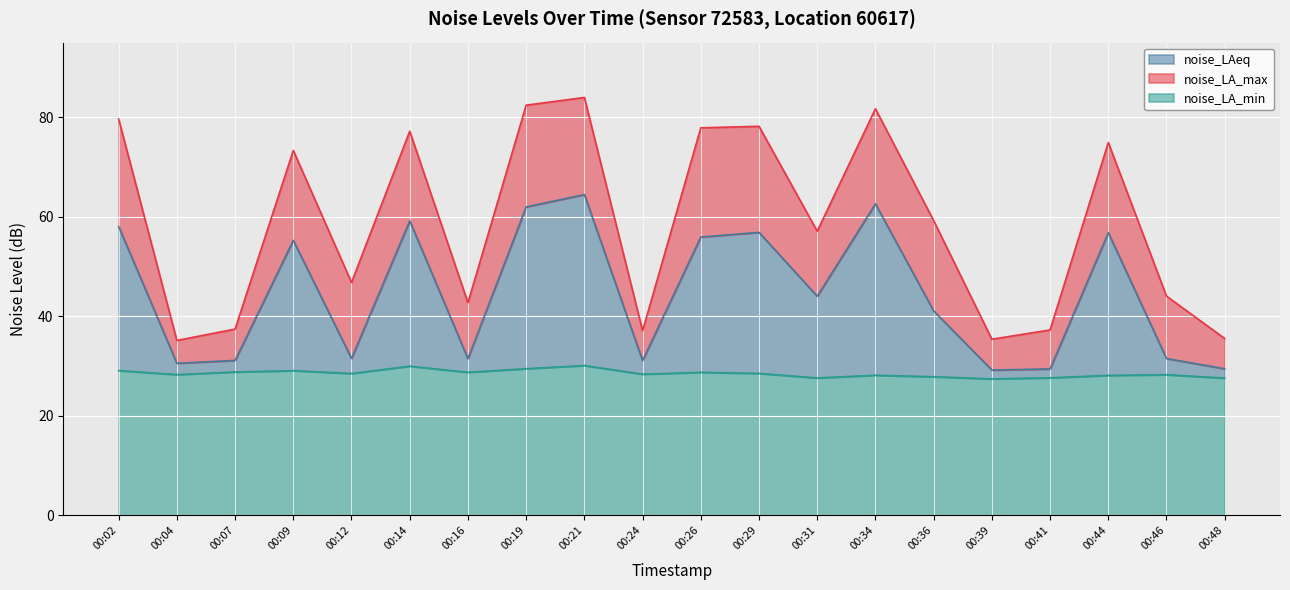

What is the value of the noise_LA_max point at the 17th from the left?

37.3